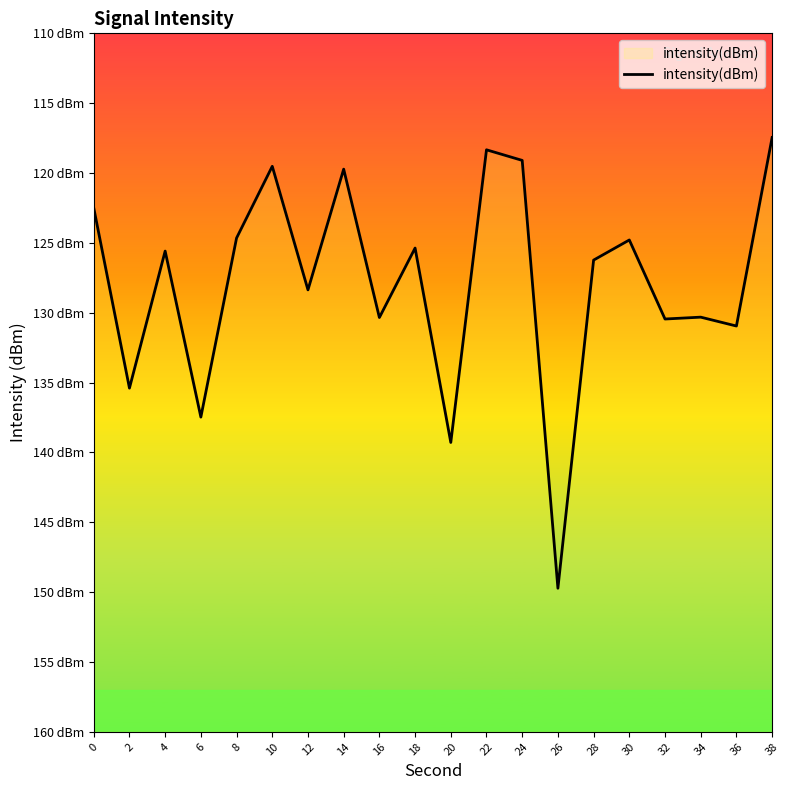

The chart shows a value of -124.7 at 8. True or false?

True